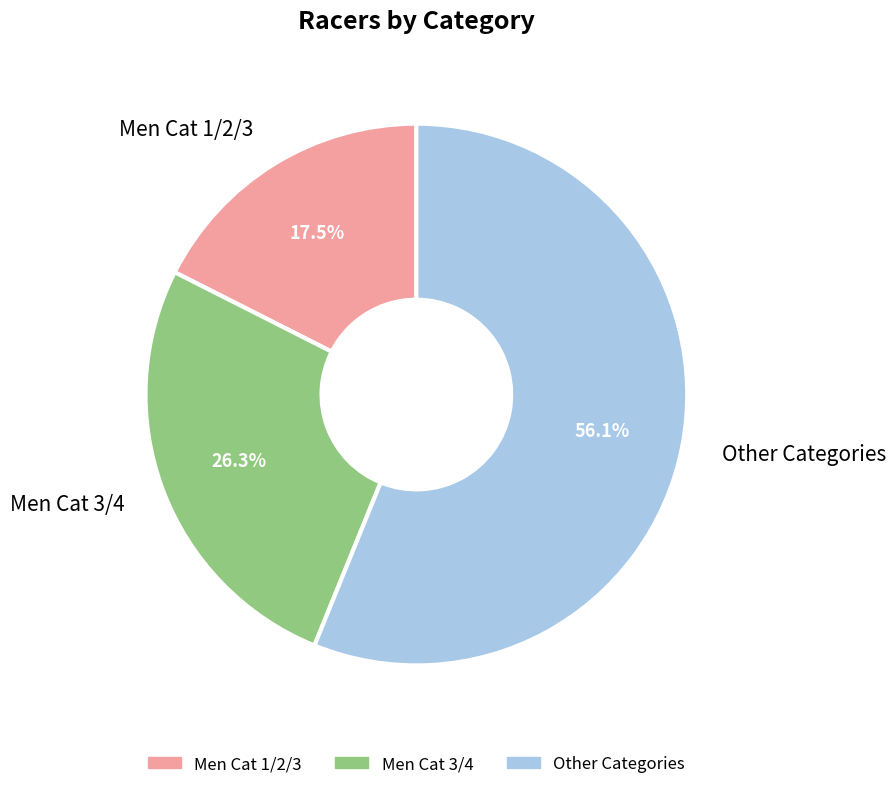

Rank the categories by value from lowest to highest.

Men Cat 1/2/3, Men Cat 3/4, Other Categories